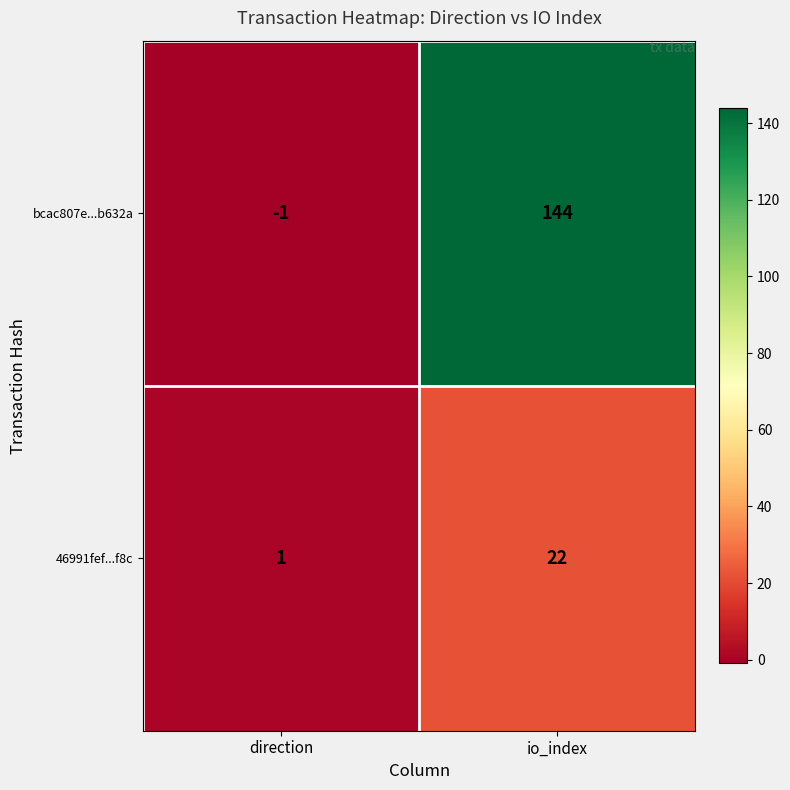

Is the value of 46991fef...f8c at io_index greater than the value of bcac807e...b632a at io_index?

No